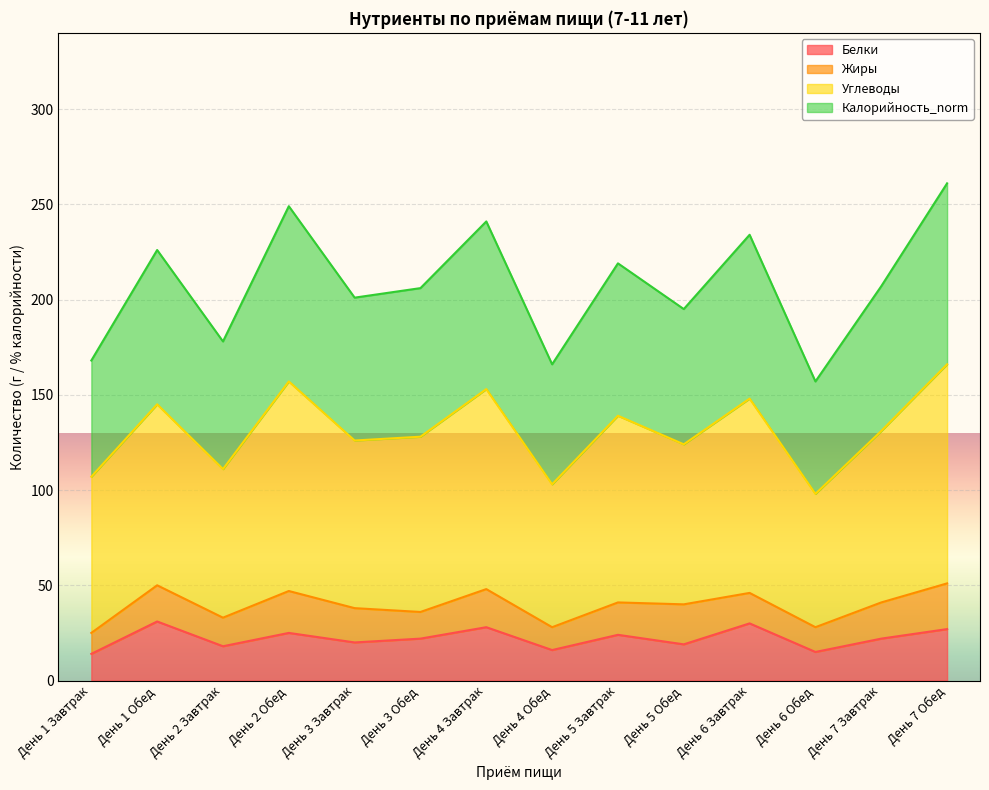

What are all the series names shown in the legend?

Белки, Жиры, Углеводы, Калорийность_norm